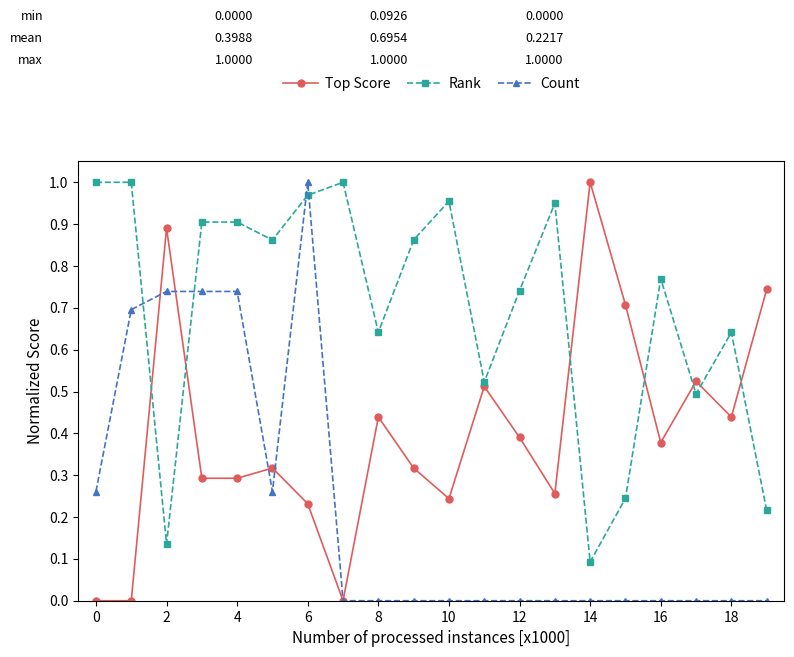

List the series in order of their overall mean, lowest first.

Count, Top Score, Rank